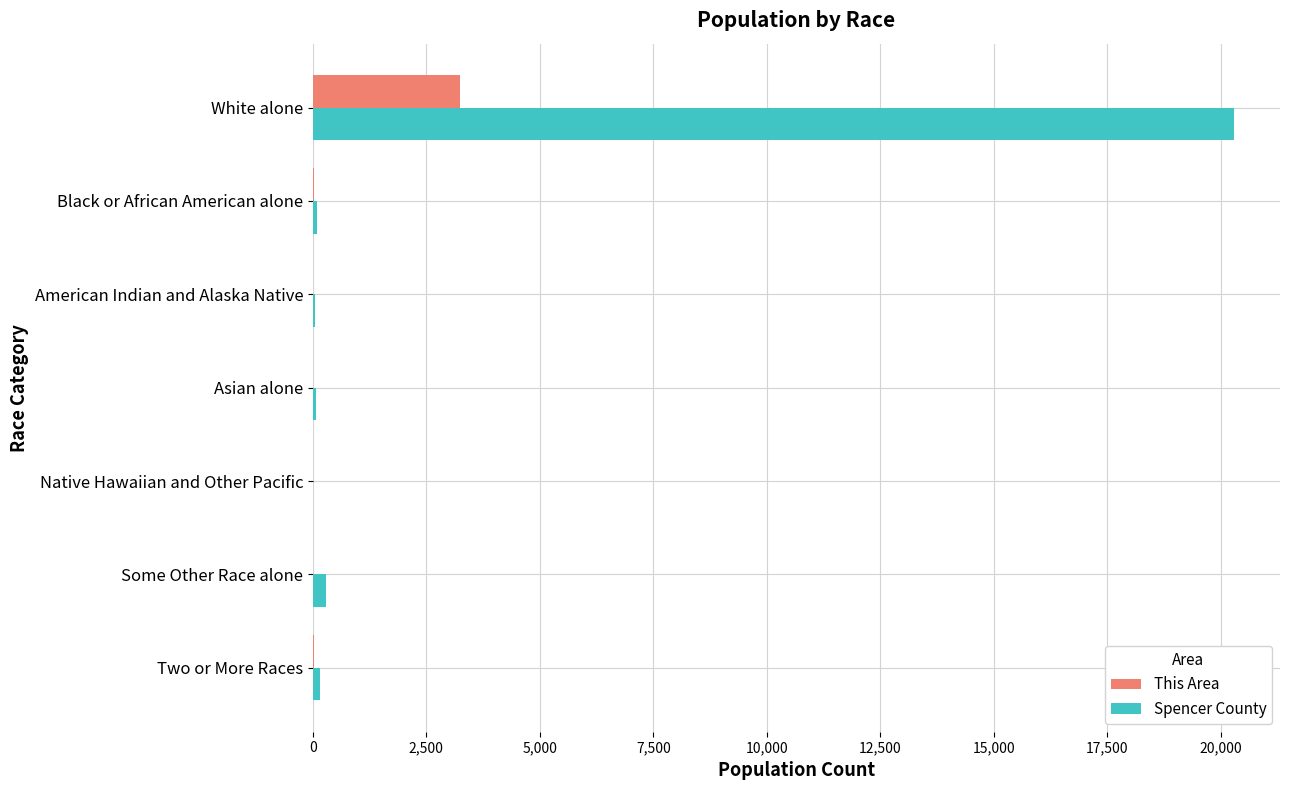

What is the average value of the This Area series?

472